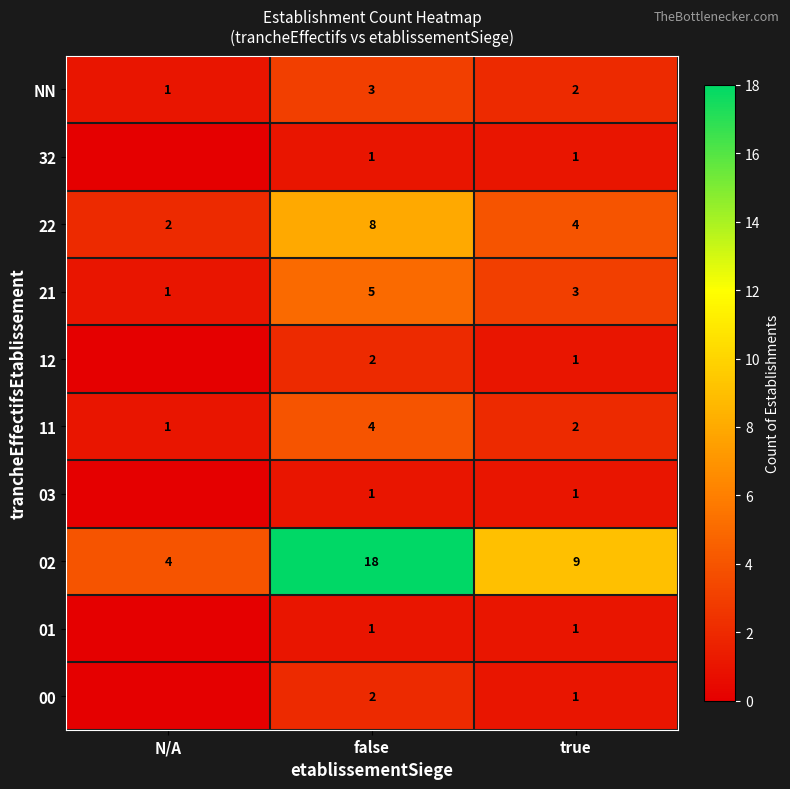

What is the lowest value of the 02 series?

4